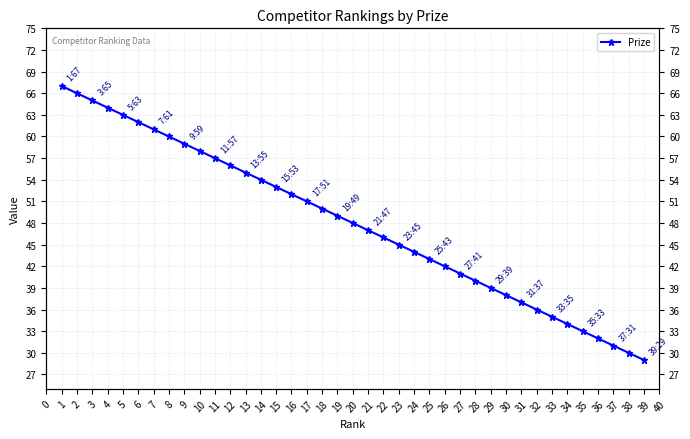

How many categories are shown in the chart?

39